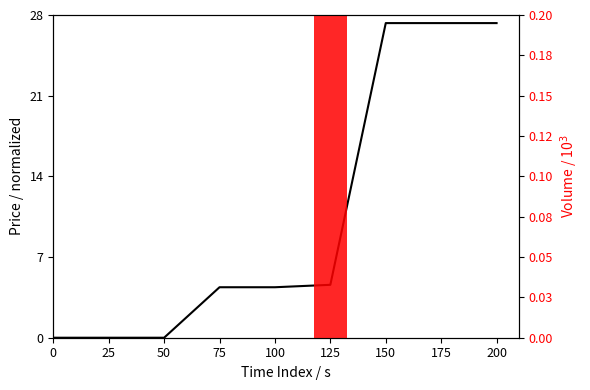

What is the sum of the priceClose values at 25 and 150?

27.3